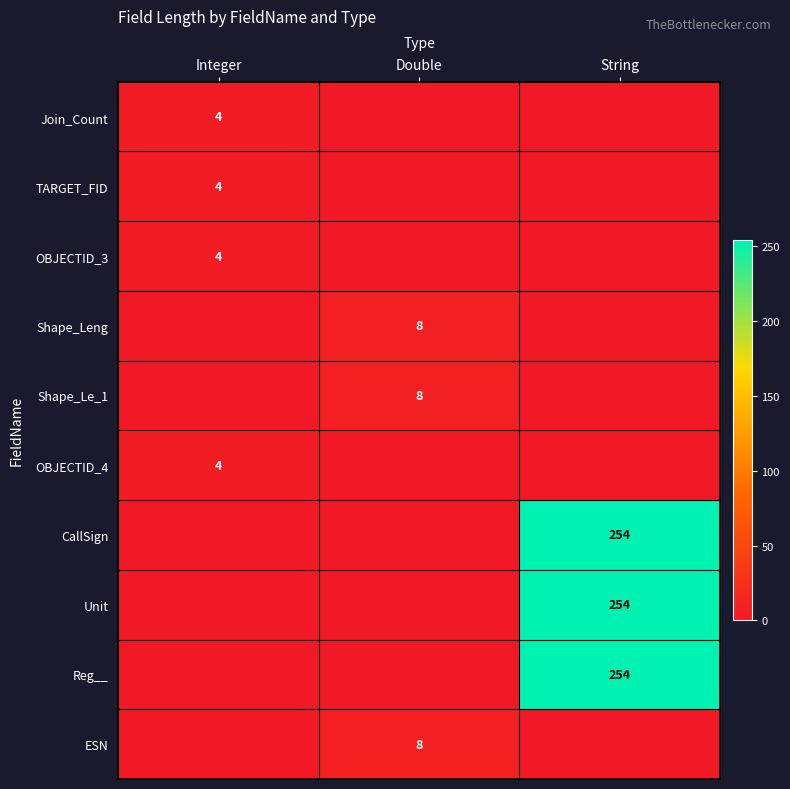

The Shape_Le_1 series shows 8 at Double. True or false?

True